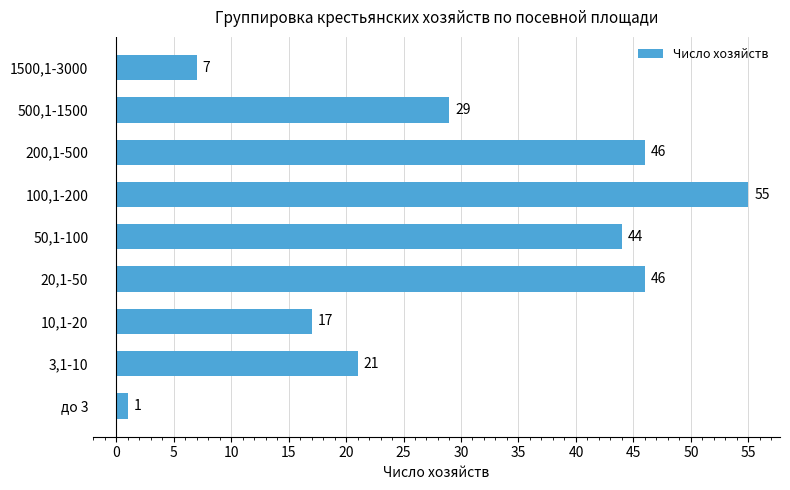

Reading bottom to top, extract all data points from this chart.

до 3=1	3,1-10=21	10,1-20=17	20,1-50=46	50,1-100=44	100,1-200=55	200,1-500=46	500,1-1500=29	1500,1-3000=7